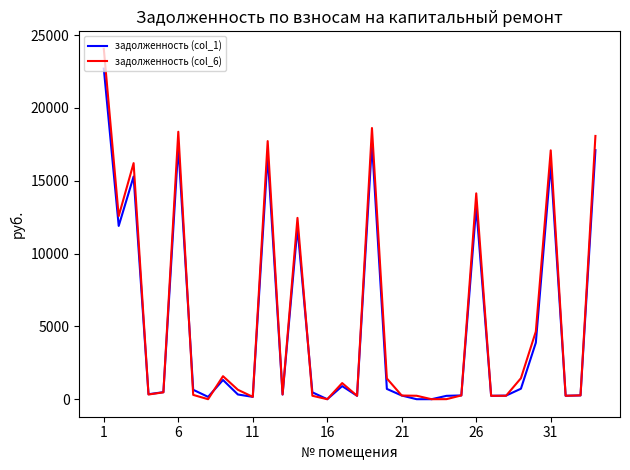

Is this an area chart (filled region under the line)?

No